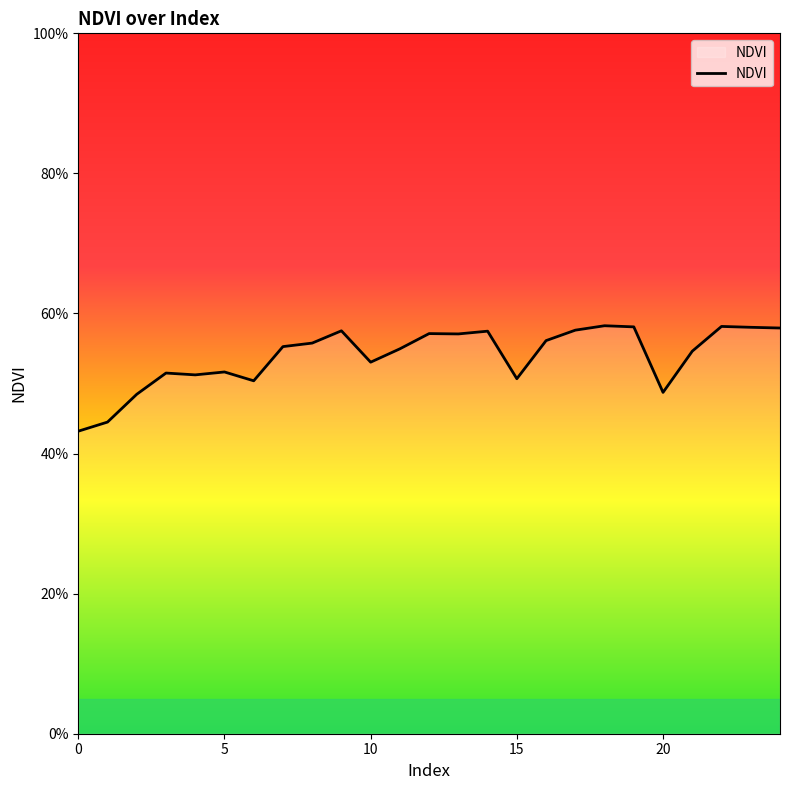

How many points are lower than both their immediate neighbors (excluding endpoints)?

6